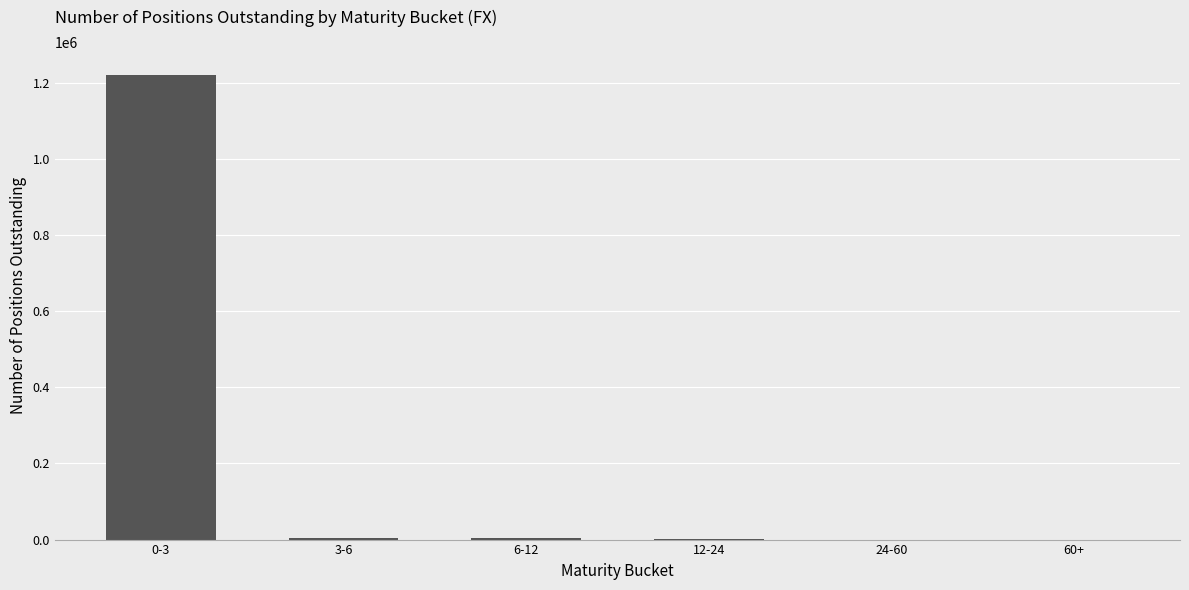

At which label is the value closest to 609966?

6-12